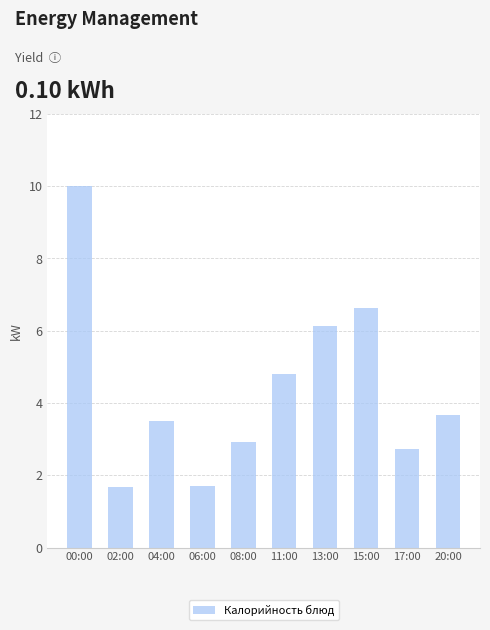

Reading right to left, transcribe all the data shown in this chart.

20:00=3.7	17:00=2.7	15:00=6.6	13:00=6.1	11:00=4.8	08:00=2.9	06:00=1.7	04:00=3.5	02:00=1.7	00:00=10.0